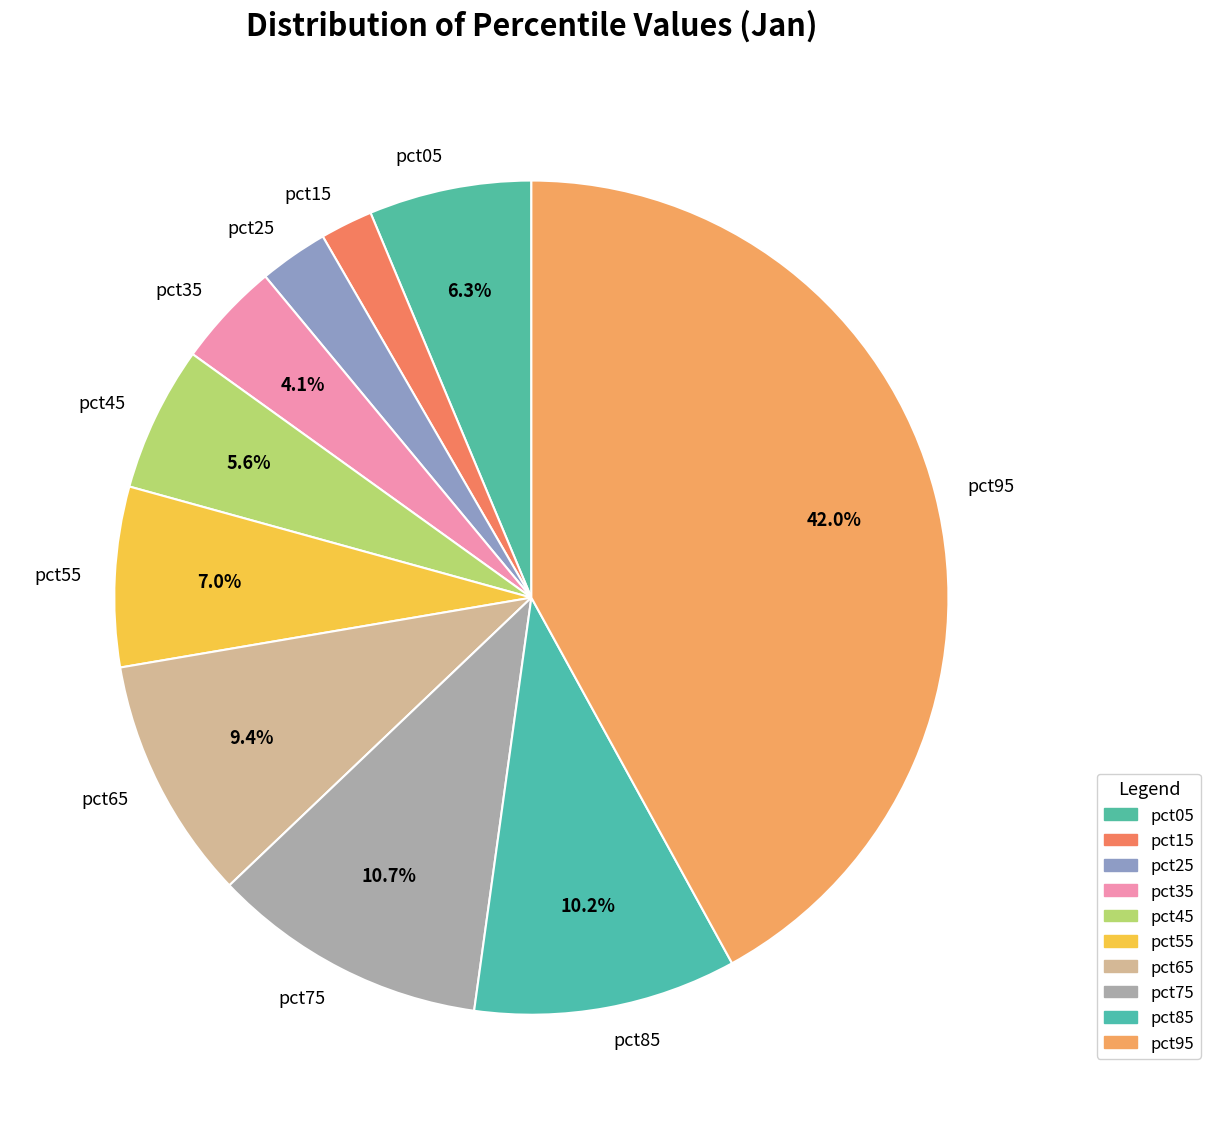

Is there a majority slice in this chart?

No